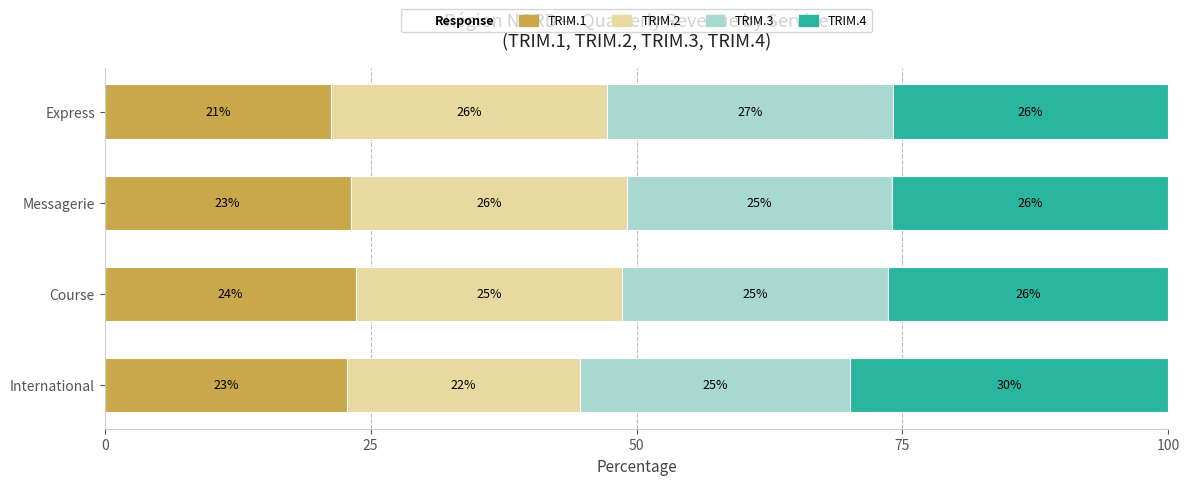

At which label does TRIM.1 reach its peak?

Course